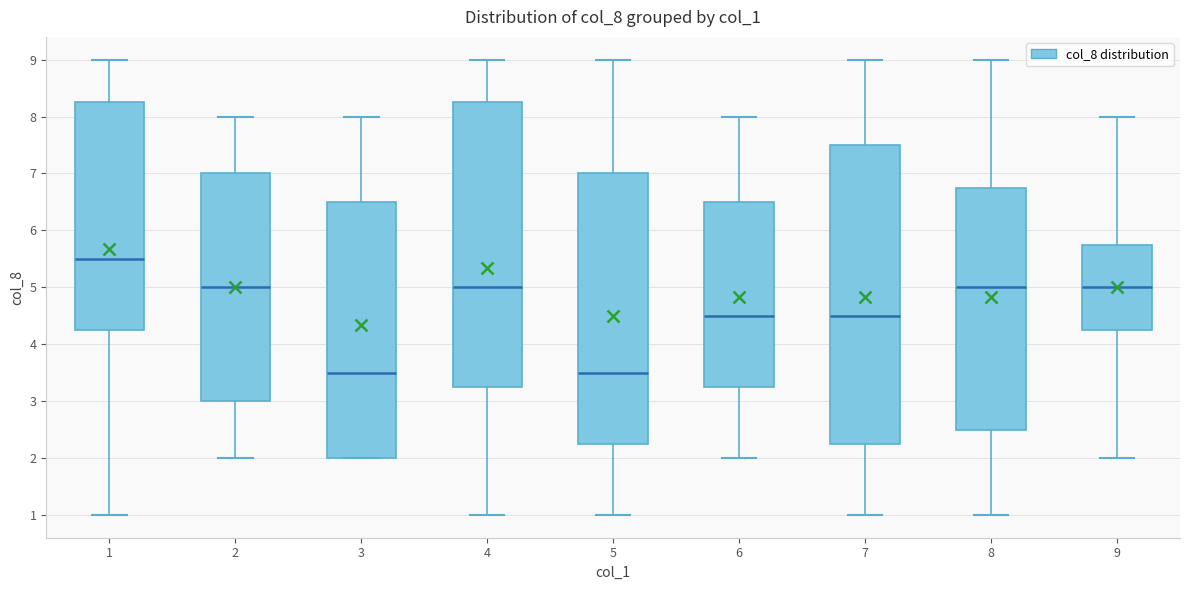

Reading left to right, transcribe this box plot: for each box, give where its median line is, the range the box spans, and where its two whiskers end, as read against the y-axis. The values are not printed on the chart, so give them approximately, as read against the axis.

1: median 5.5, box 4.3 to 8.3, whiskers 1.0 to 9.0
2: median 5.0, box 3.0 to 7.0, whiskers 2.0 to 8.0
3: median 3.5, box 2.0 to 6.5, whiskers 2.0 to 8.0
4: median 5.0, box 3.3 to 8.3, whiskers 1.0 to 9.0
5: median 3.5, box 2.3 to 7.0, whiskers 1.0 to 9.0
6: median 4.5, box 3.3 to 6.5, whiskers 2.0 to 8.0
7: median 4.5, box 2.3 to 7.5, whiskers 1.0 to 9.0
8: median 5.0, box 2.5 to 6.8, whiskers 1.0 to 9.0
9: median 5.0, box 4.3 to 5.8, whiskers 2.0 to 8.0